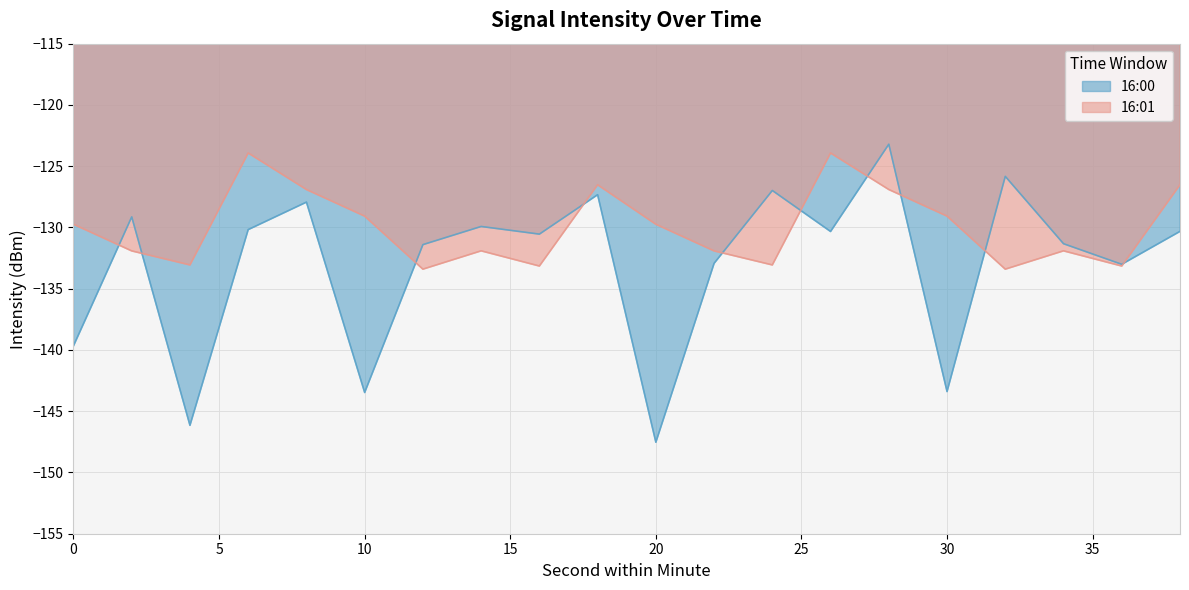

Which series has the largest range (max minus min)?

16:00